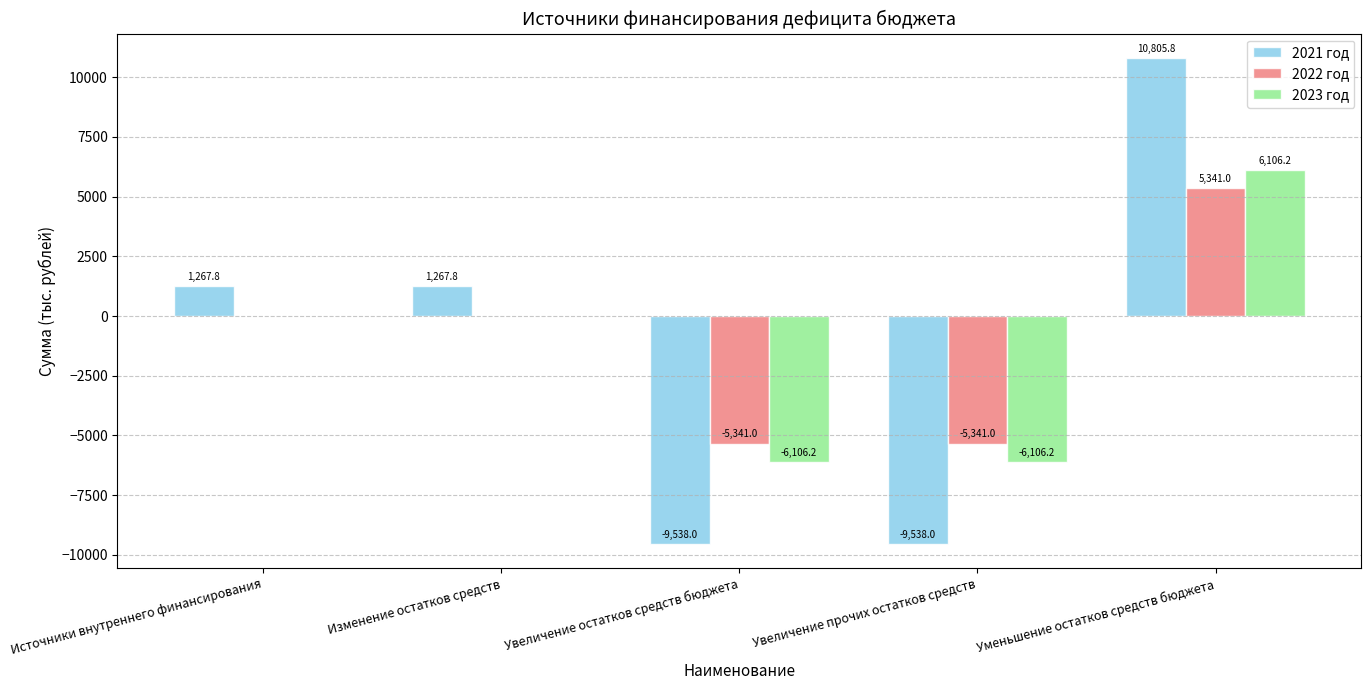

Reading left to right, extract all data points from this chart.

2021 год: Источники внутреннего финансирования=1267.8	Изменение остатков средств=1267.8	Увеличение остатков средств бюджета=-9538.0	Увеличение прочих остатков средств=-9538.0	Уменьшение остатков средств бюджета=10805.8
2022 год: Источники внутреннего финансирования=0.0	Изменение остатков средств=0.0	Увеличение остатков средств бюджета=-5341.0	Увеличение прочих остатков средств=-5341.0	Уменьшение остатков средств бюджета=5341.0
2023 год: Источники внутреннего финансирования=0.0	Изменение остатков средств=0.0	Увеличение остатков средств бюджета=-6106.2	Увеличение прочих остатков средств=-6106.2	Уменьшение остатков средств бюджета=6106.2